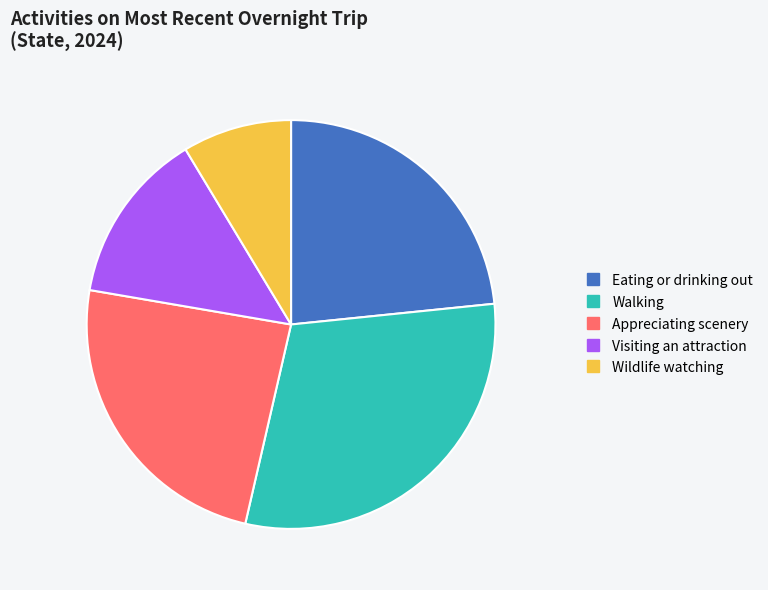

Is there a majority slice in this chart?

No